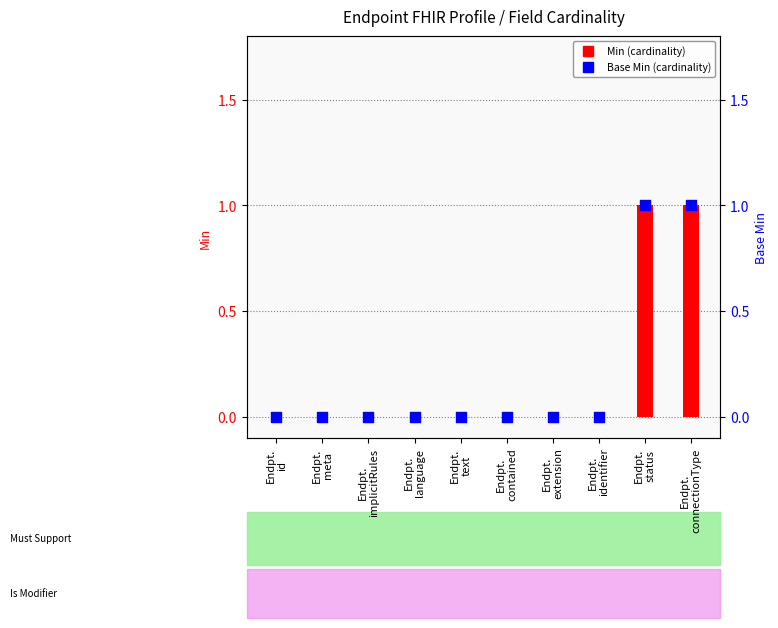

Which series reaches the maximum Y coordinate?

Min